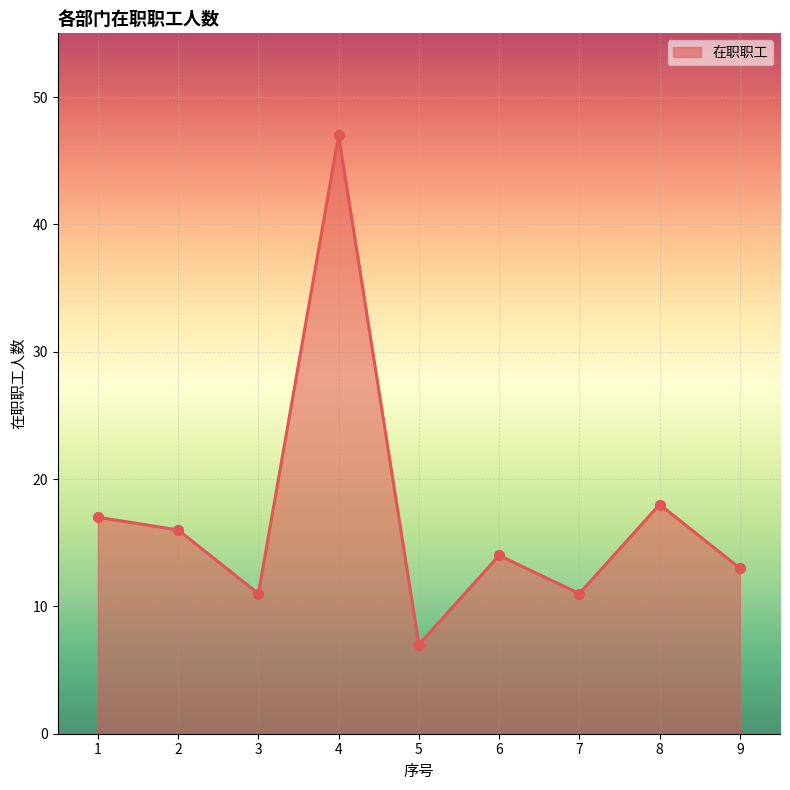

Which has a higher value, 2 or 5?

2